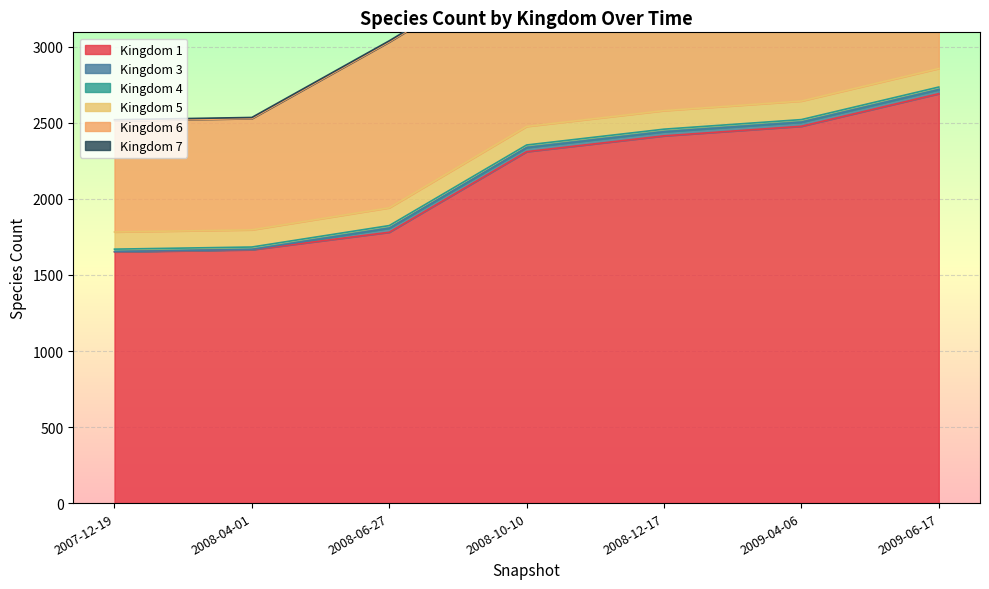

True or false: 6 and 3 intersect in this chart.

False